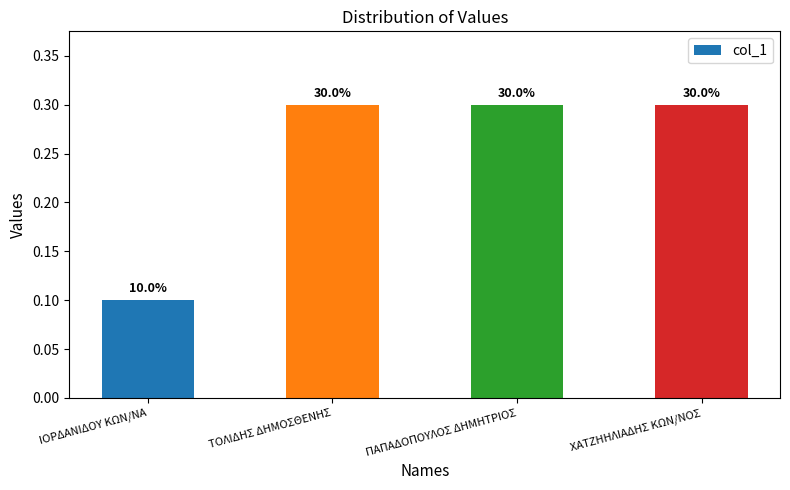

Are the bars horizontal?

No